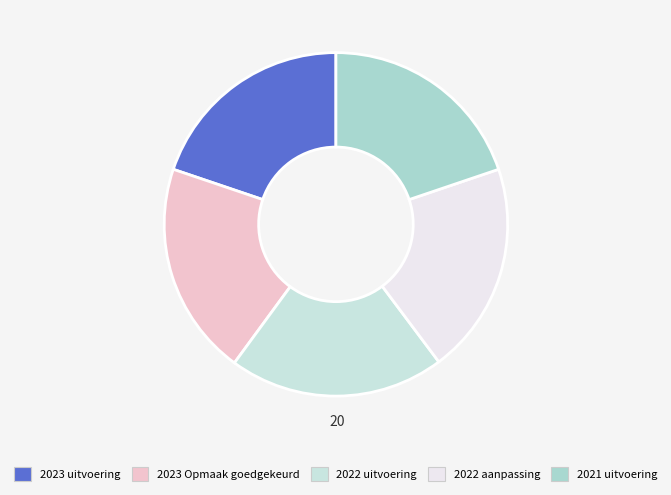

True or false: 2021 uitvoering accounts for 20% of the total.

True